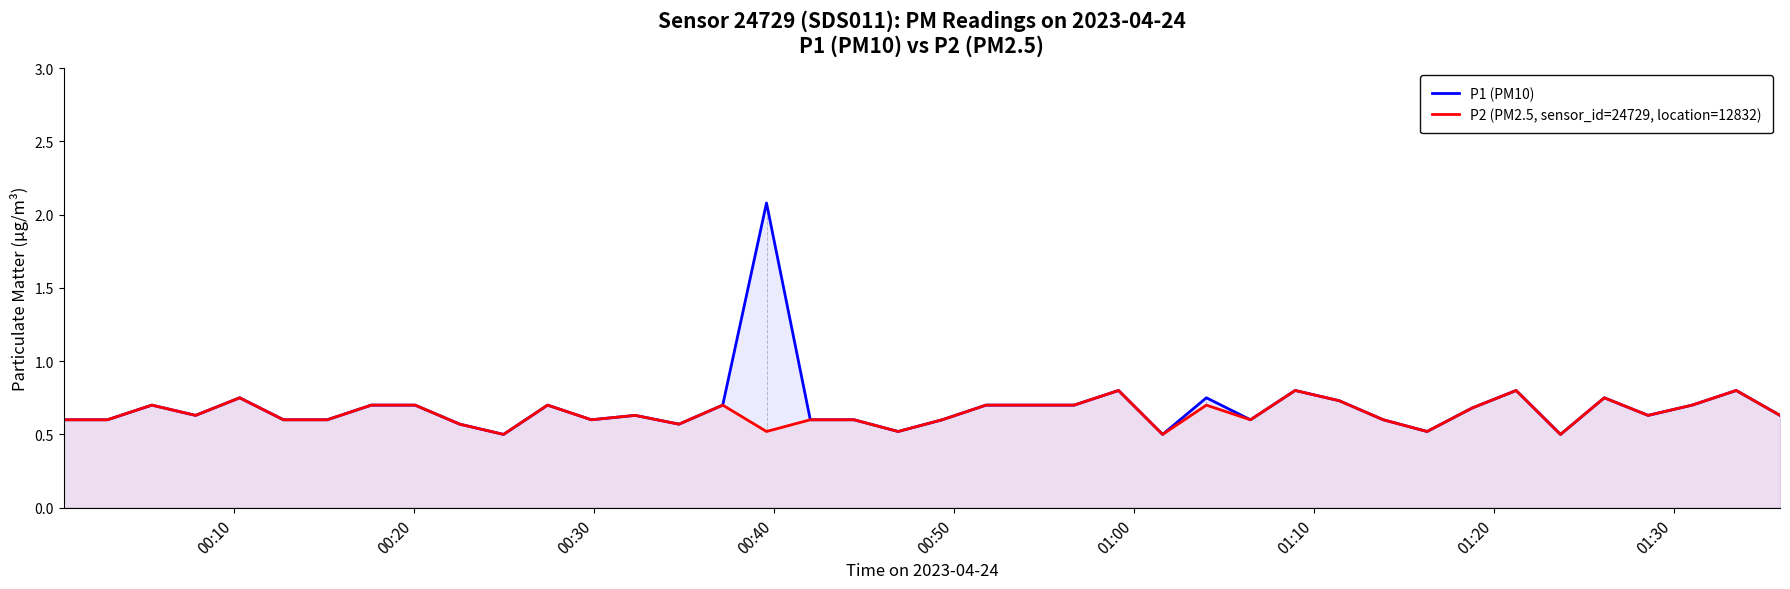

Which series has the largest range (max minus min)?

P1 (PM10)